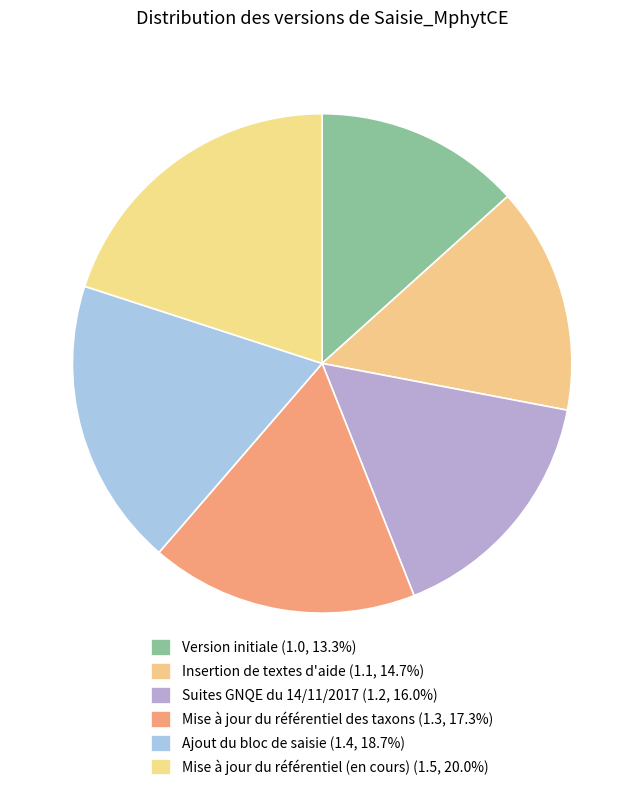

Which slice is the largest?

Mise à jour du référentiel (en cours)